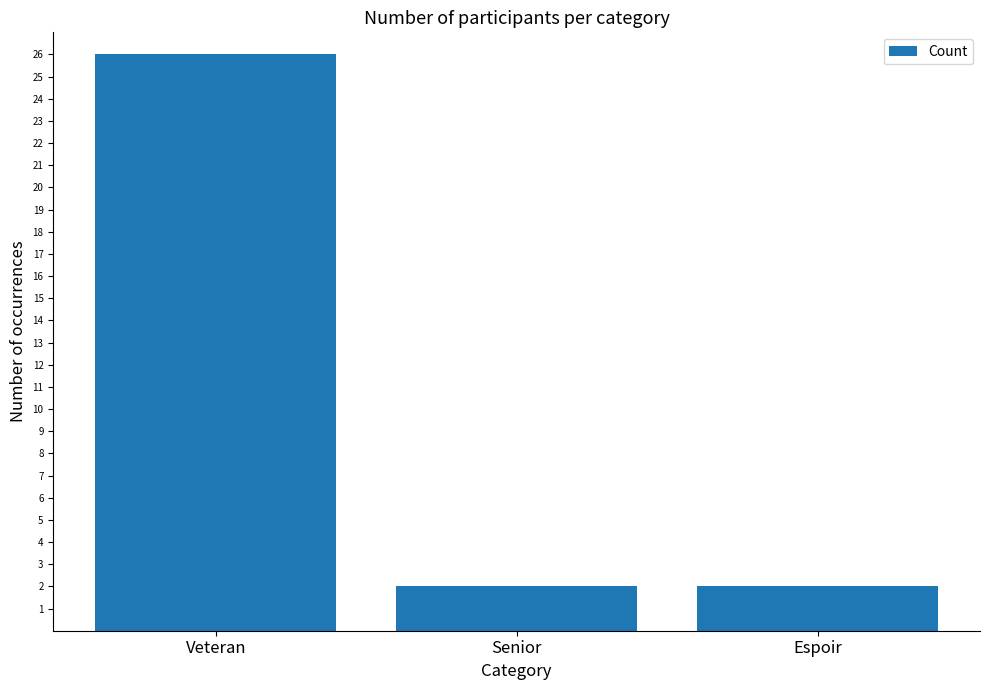

Count the values in the range 2 to 26.

3